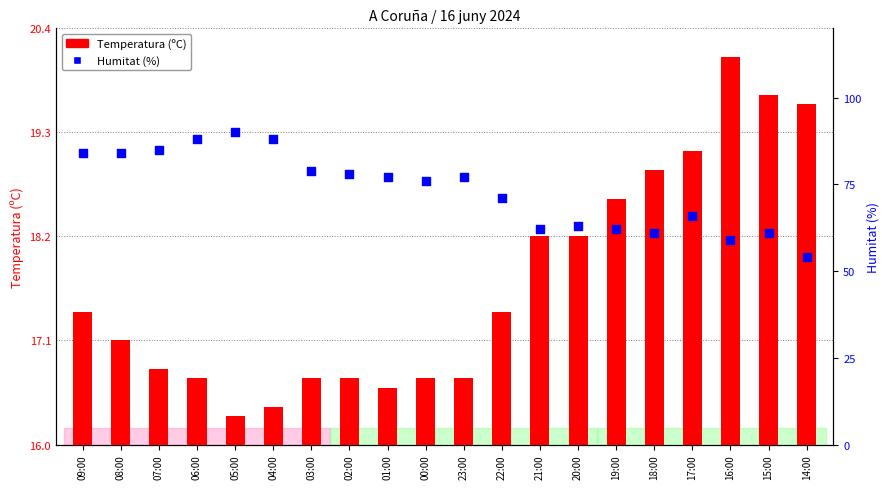

What is the total value across all series at 02:00?

94.7